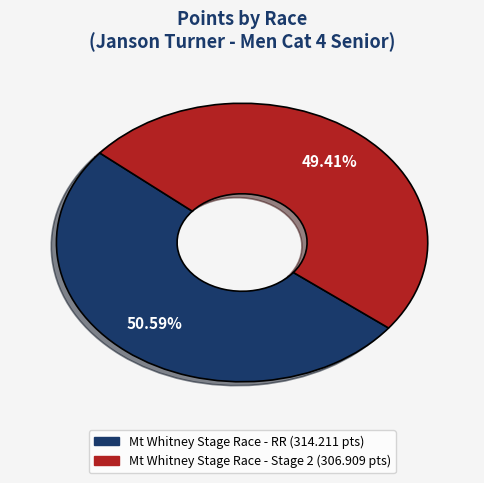

Which has a higher value, Mt Whitney Stage Race - Stage 2 or Mt Whitney Stage Race - RR?

Mt Whitney Stage Race - RR